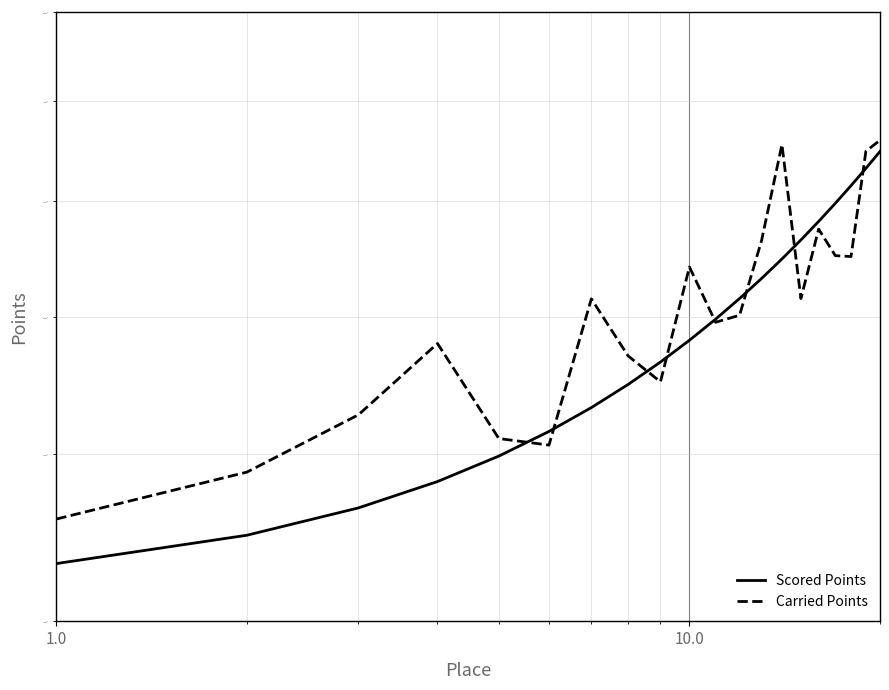

Which series has the largest range (max minus min)?

Scored Points